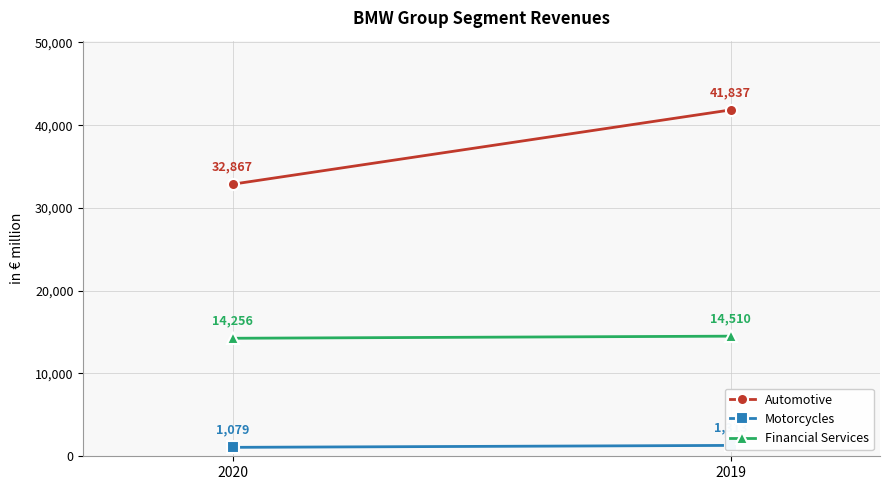

The value of Automotive at 2020 is 14989. True or false?

False